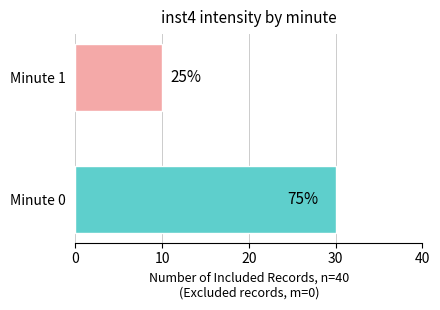

How many bars are there in total?

2